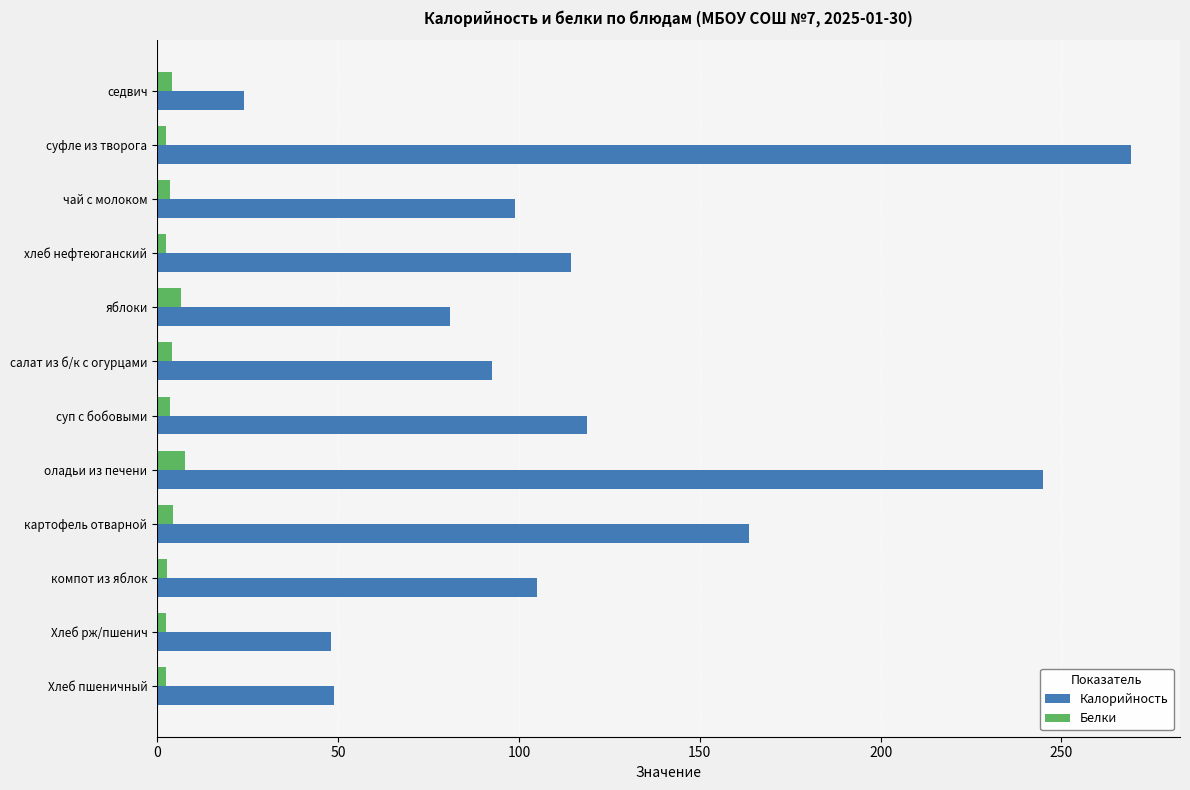

Which series changed the most between суфле из творога and чай с молоком?

Калорийность